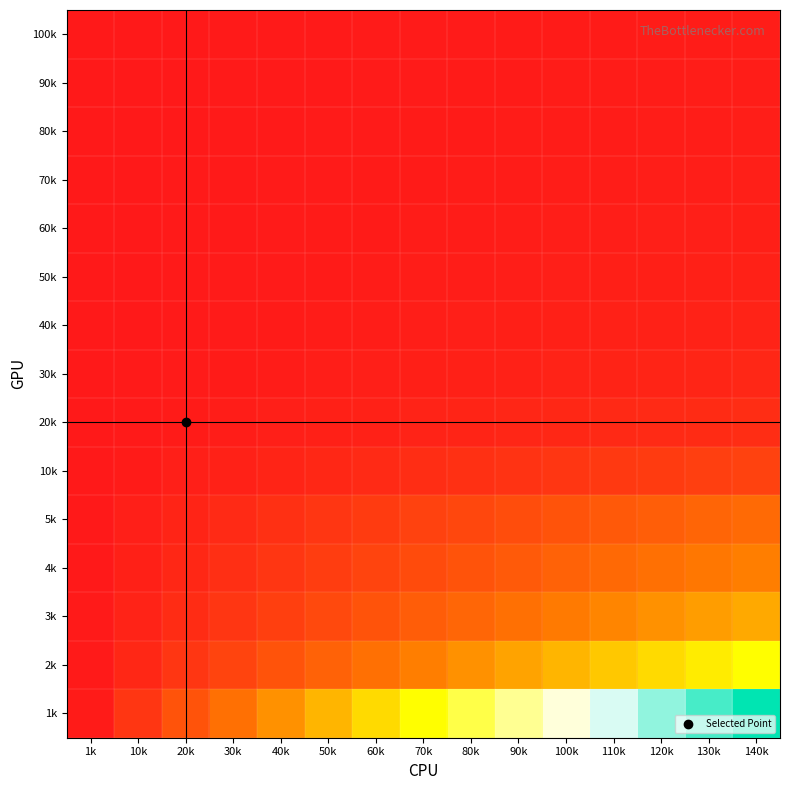

What is the difference between the highest and lowest values at 10k?

0.1